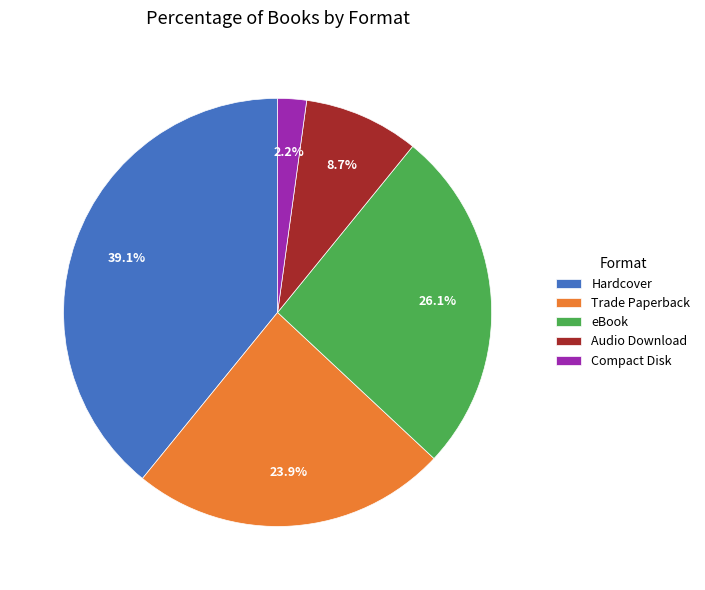

How much of the chart is everything except Compact Disk?

97.8%